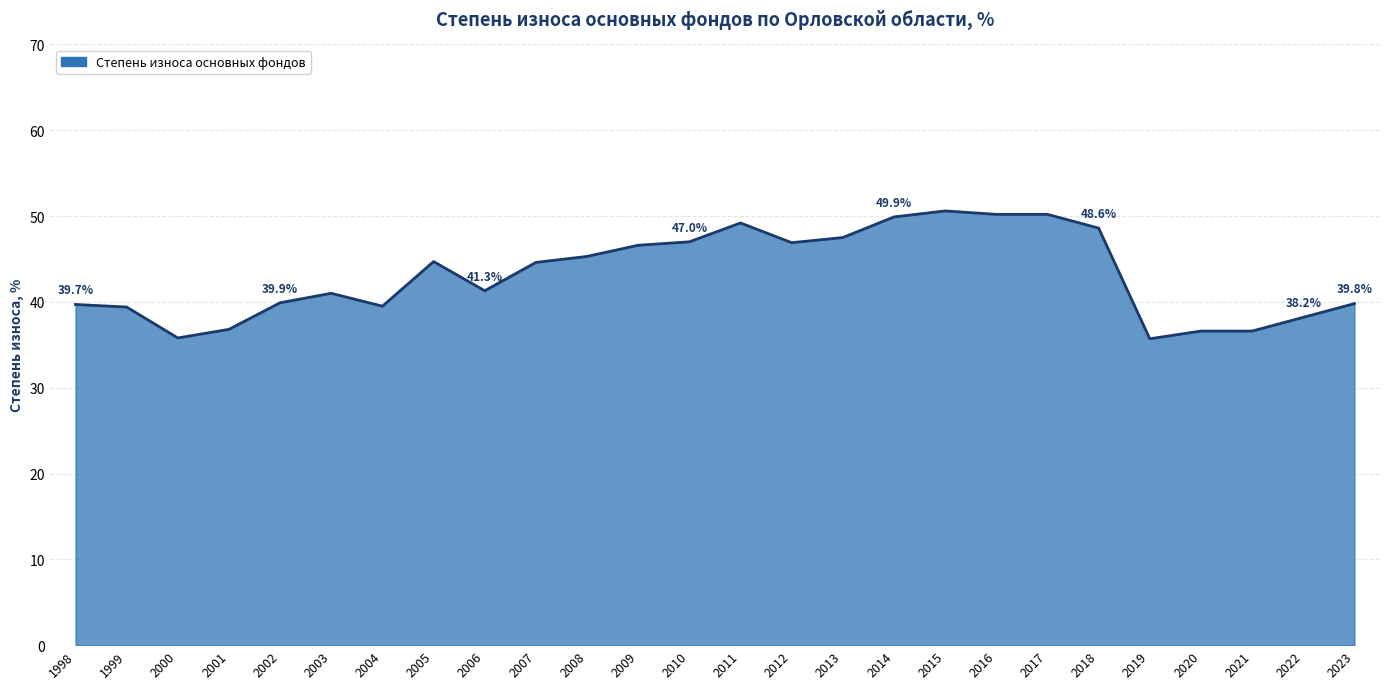

Does the chart display data point markers on the line(s)?

No